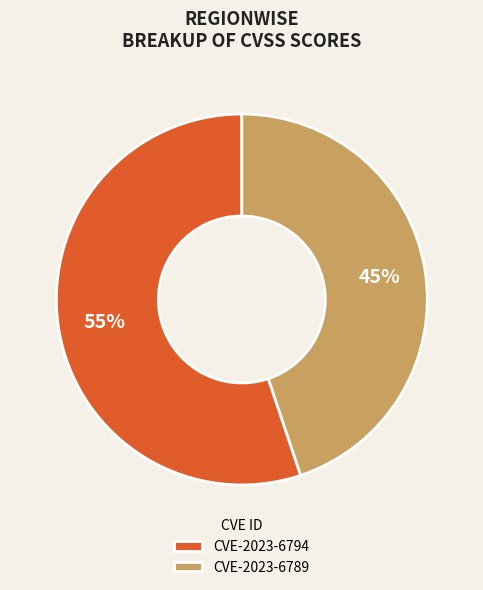

Combined, do CVE-2023-6794 and CVE-2023-6789 account for over 50%?

Yes